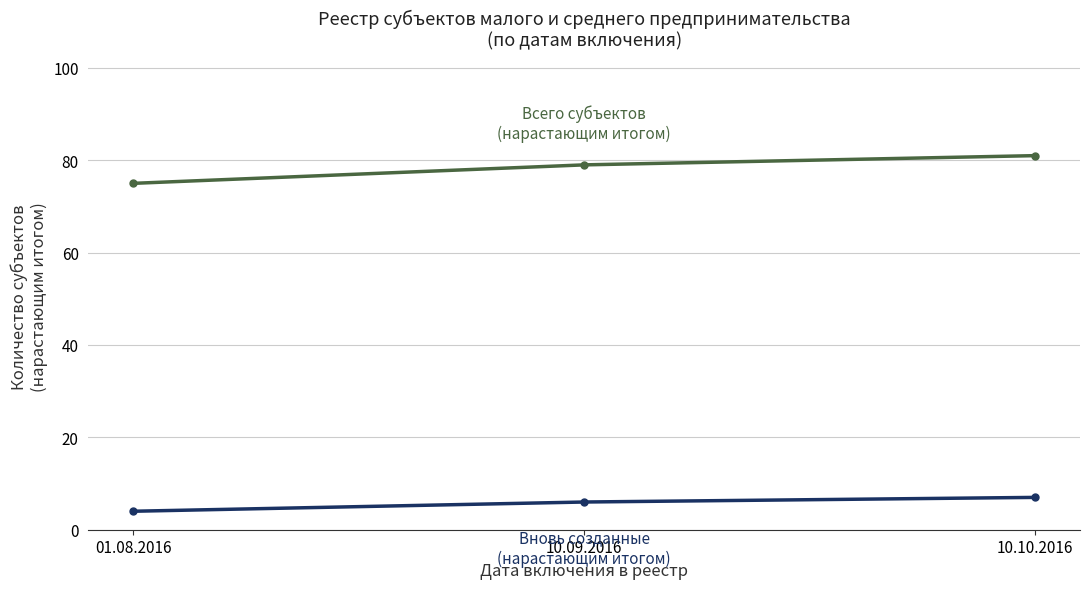

What is the difference between the highest and lowest values at 01.08.2016?

71